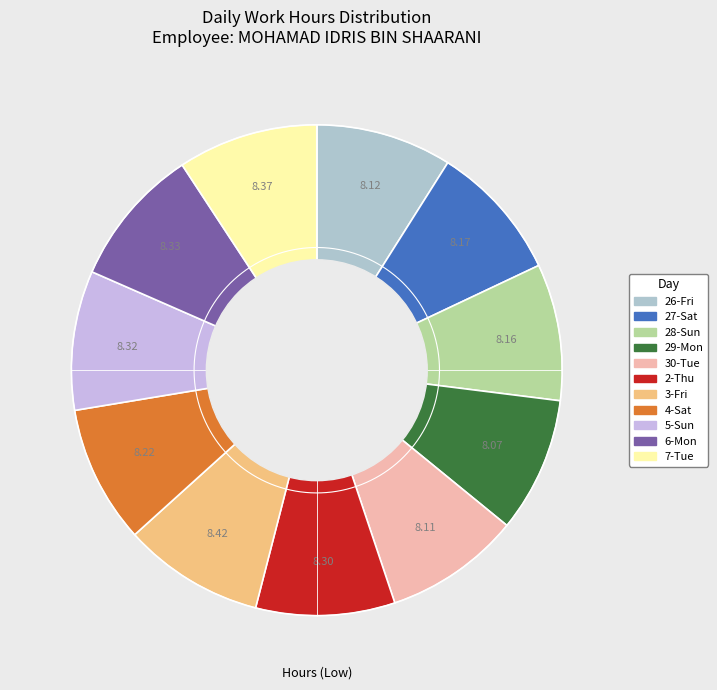

The 2-Thu slice represents 9% of the pie. True or false?

True